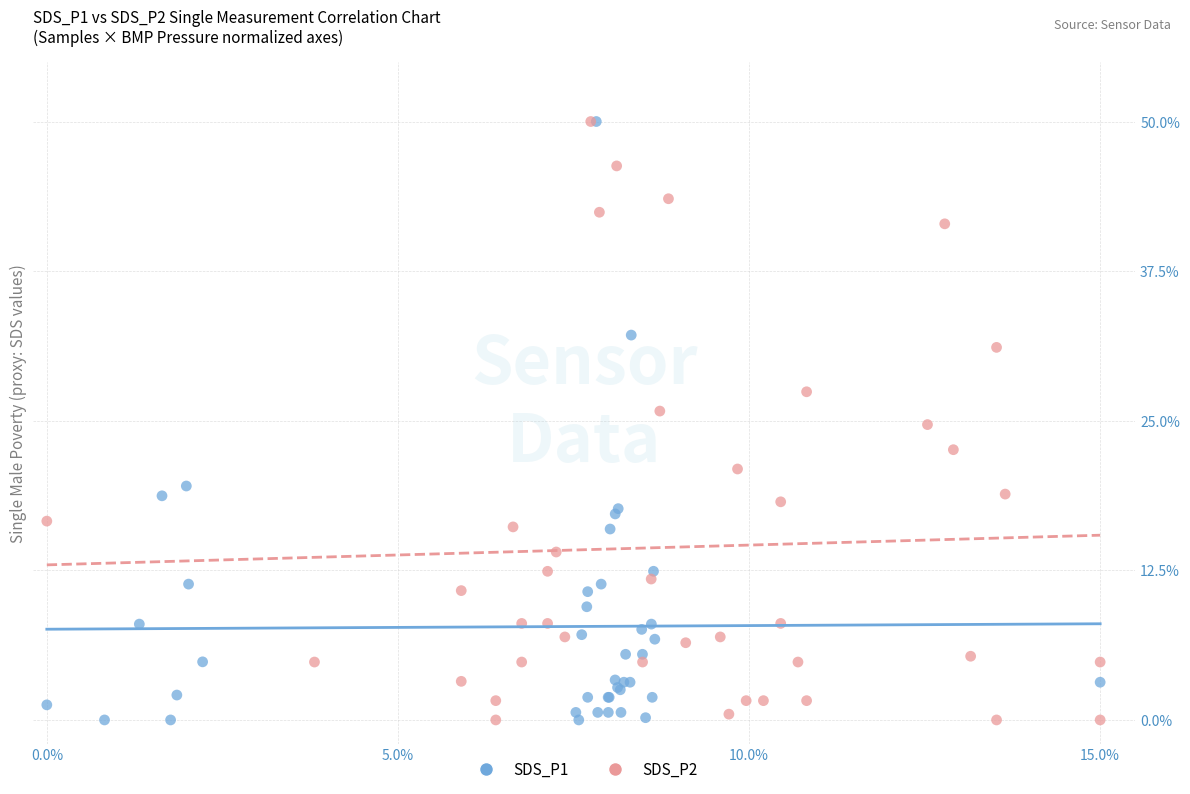

What are all the series names shown in the legend?

SDS_P1, SDS_P2